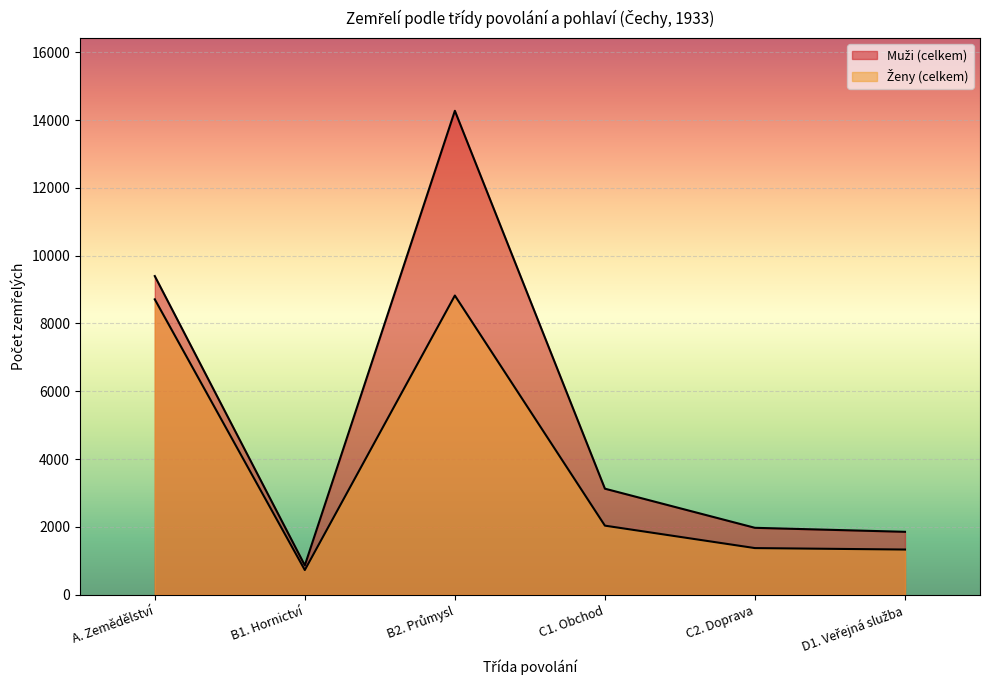

What is the sum of the Muži (celkem) values at C2. Doprava and C1. Obchod?

5102